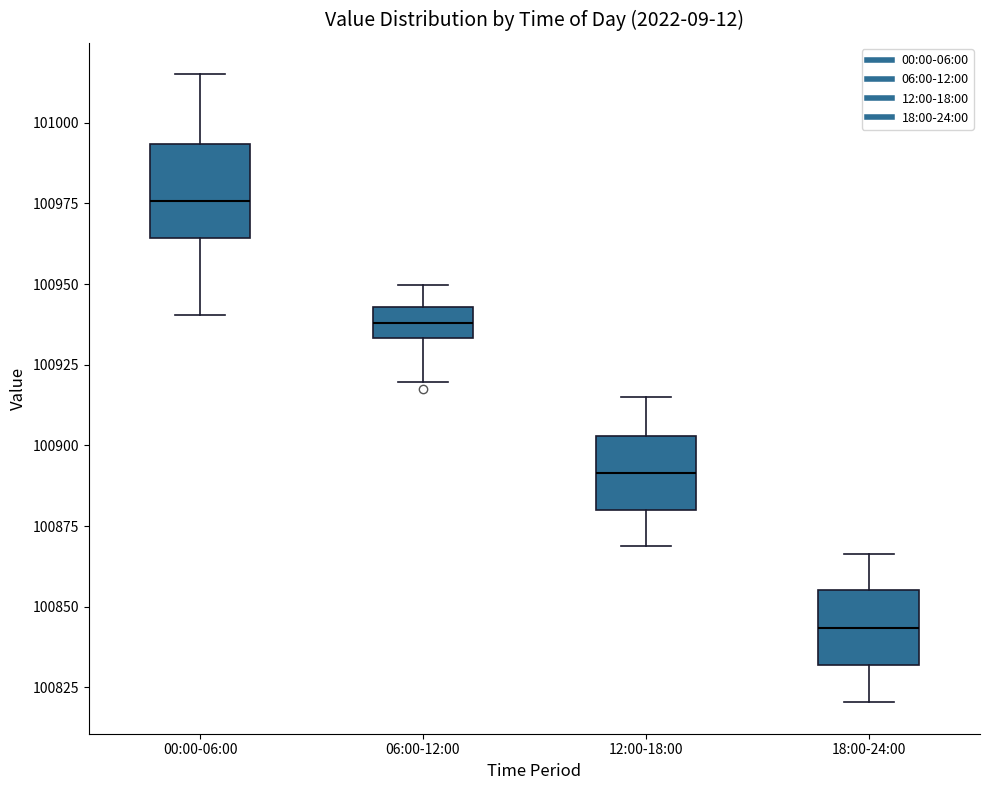

Where does the lower whisker of the box for 12:00-18:00 end on the y-axis? The values are not printed on the chart, so give them approximately, as read against the axis.

100870